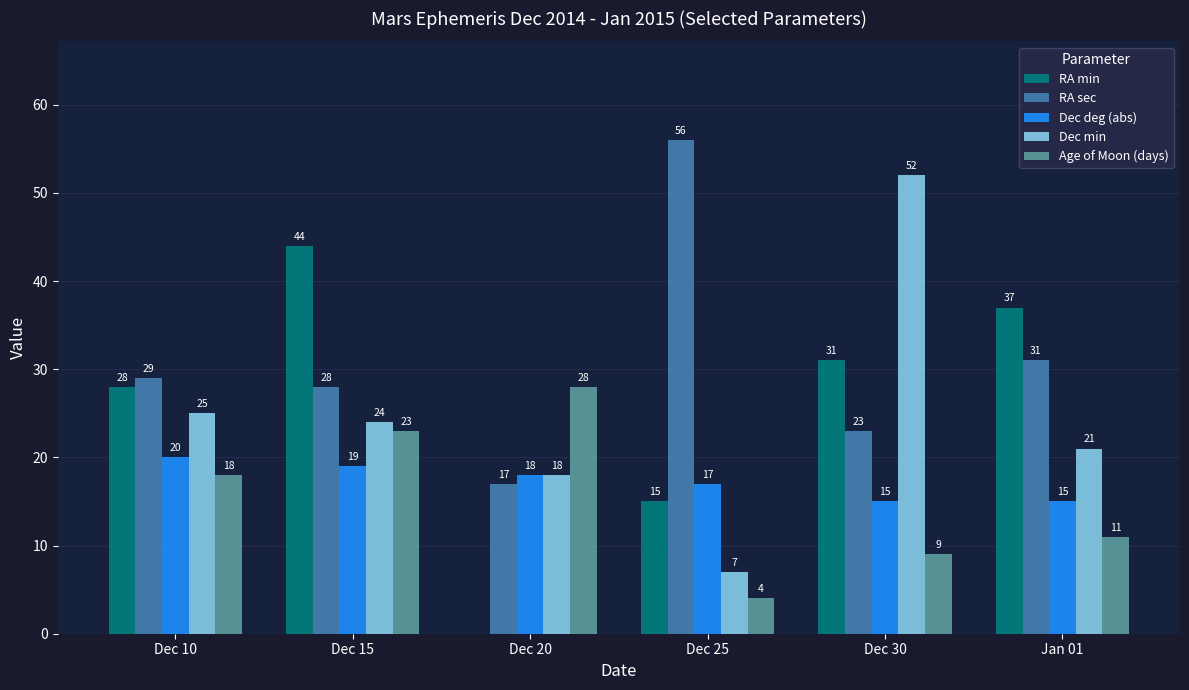

What is the sum of the Age of Moon (days) values at Dec 30 and Jan 01?

20